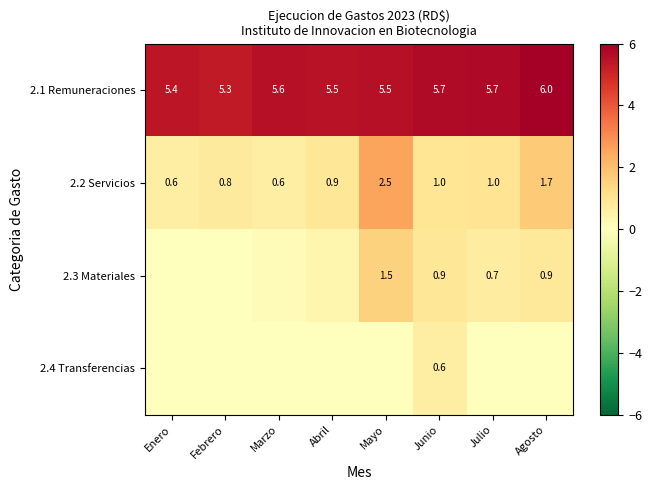

Which has a higher value, Marzo or Enero?

Marzo